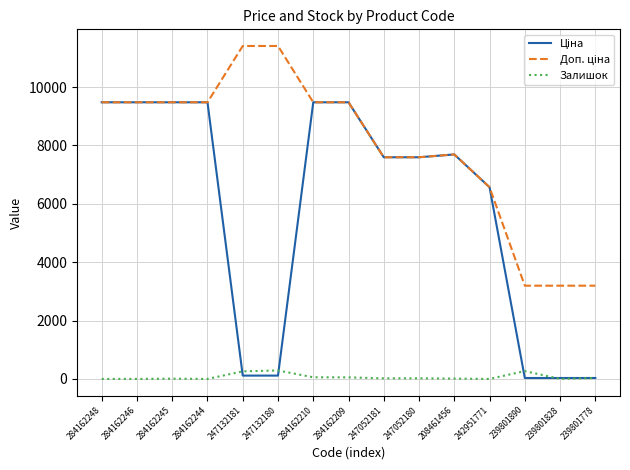

True or false: Залишок has a value of 21.0 at 247052180.

True